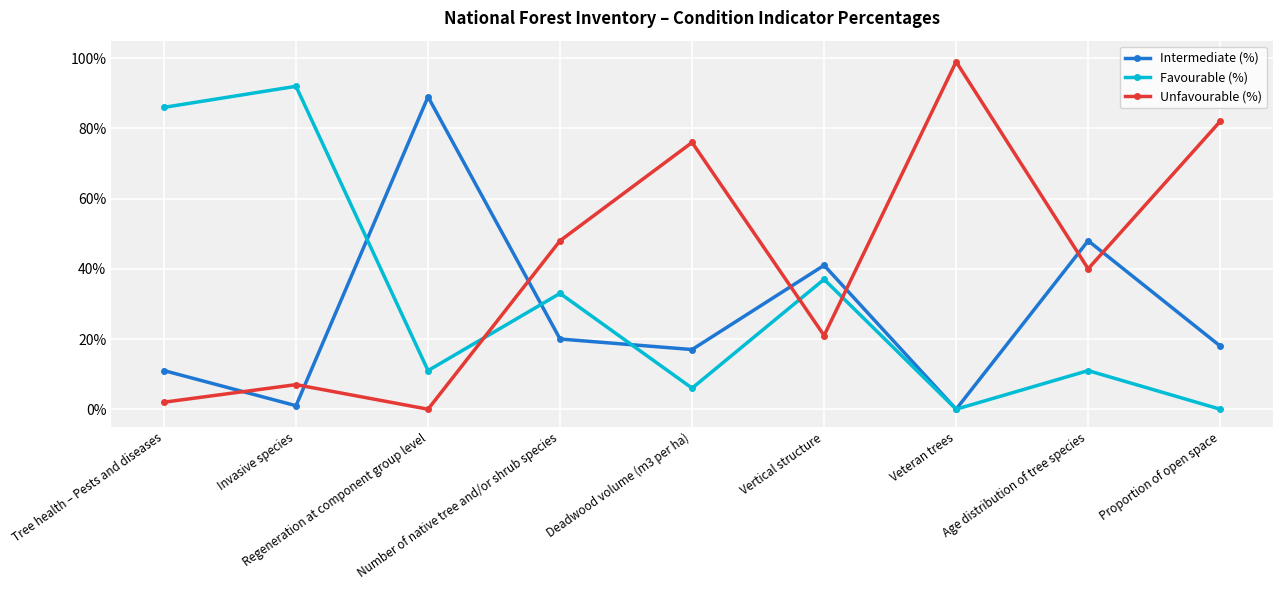

What is the label of the 3rd point from the left?

Regeneration at component group level